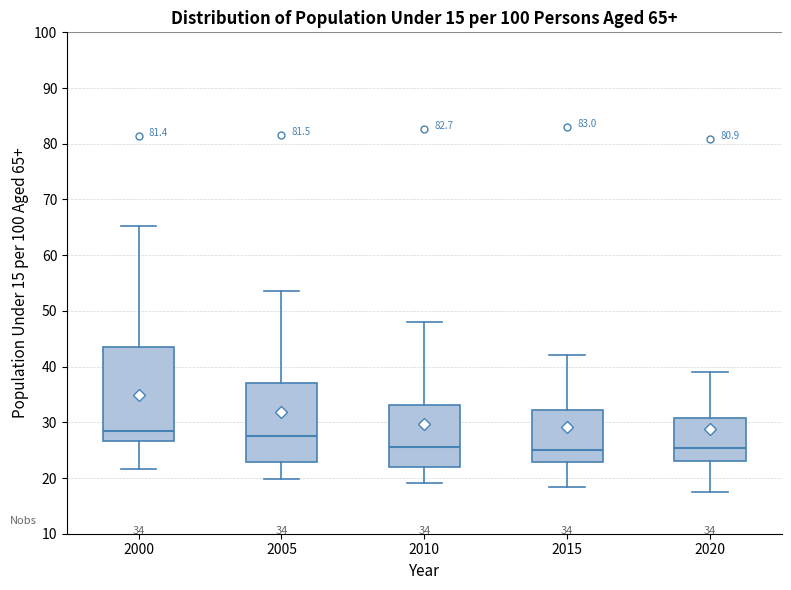

Comparing the boxes themselves (not the whiskers), which one is the tallest?

2000